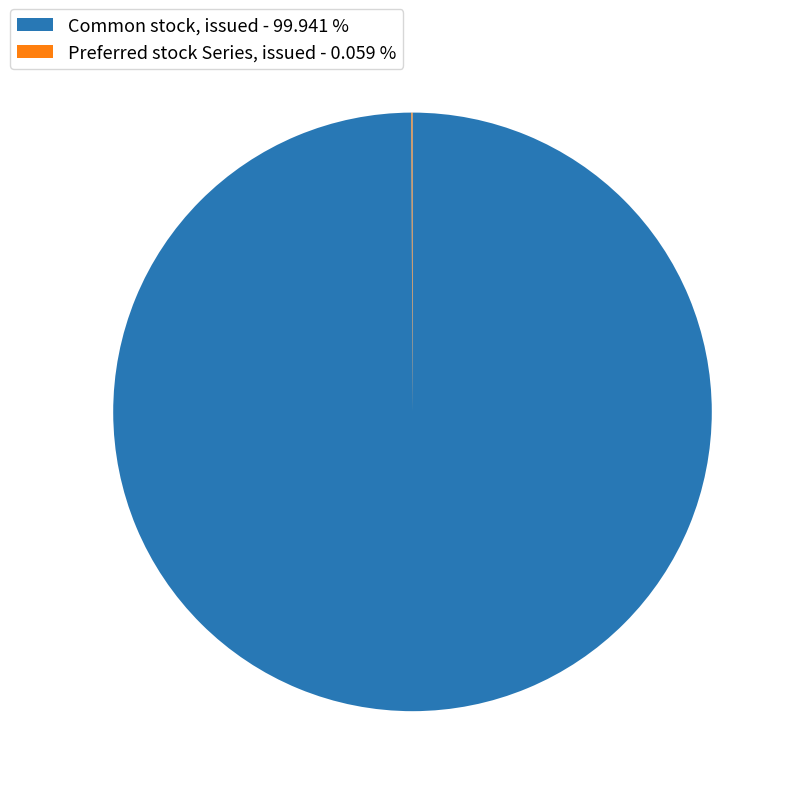

Is there a majority slice in this chart?

Yes